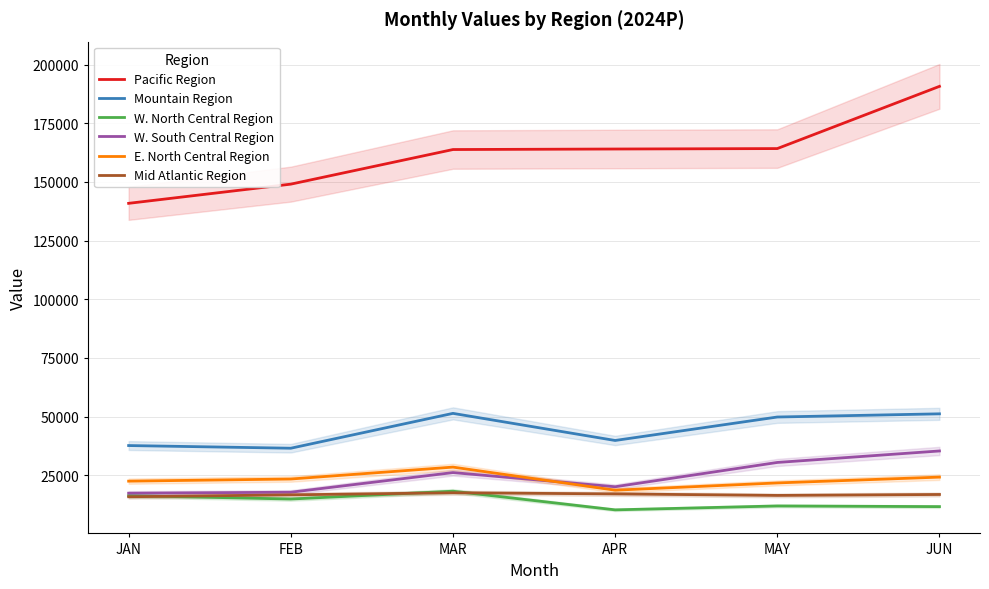

Reading right to left, what are all the values shown in this chart?

Pacific Region: JUN=190745.0	MAY=164232.7	APR=164043.5	MAR=163822.9	FEB=149073.6	JAN=140897.6
Mountain Region: JUN=51203.4	MAY=49845.4	APR=39849.0	MAR=51398.8	FEB=36547.4	JAN=37685.1
W. North Central Region: JUN=11661.9	MAY=11949.3	APR=10285.0	MAR=18234.0	FEB=14896.7	JAN=16346.1
W. South Central Region: JUN=35379.0	MAY=30483.7	APR=20127.1	MAR=26169.3	FEB=17796.2	JAN=17384.6
E. North Central Region: JUN=24236.5	MAY=21758.2	APR=18668.3	MAR=28502.4	FEB=23428.9	JAN=22518.5
Mid Atlantic Region: JUN=16836.9	MAY=16434.9	APR=17081.4	MAR=17568.0	FEB=16679.7	JAN=15863.2